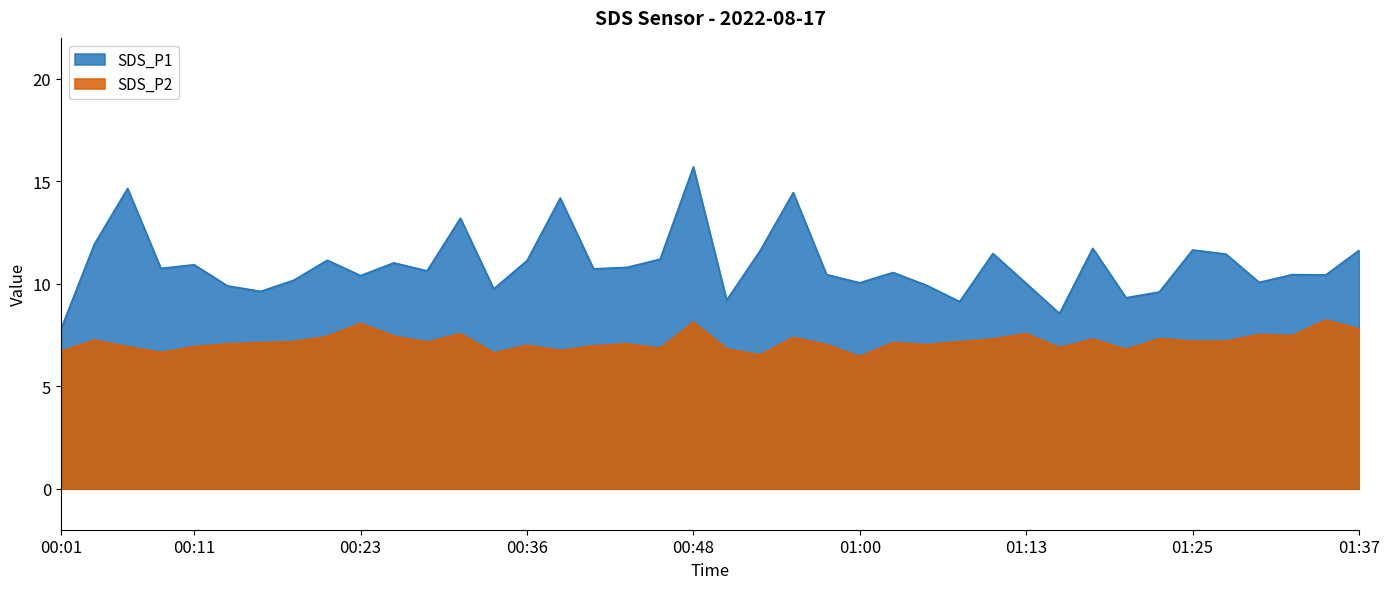

At which category does SDS_P1 reach its first local valley?

00:09